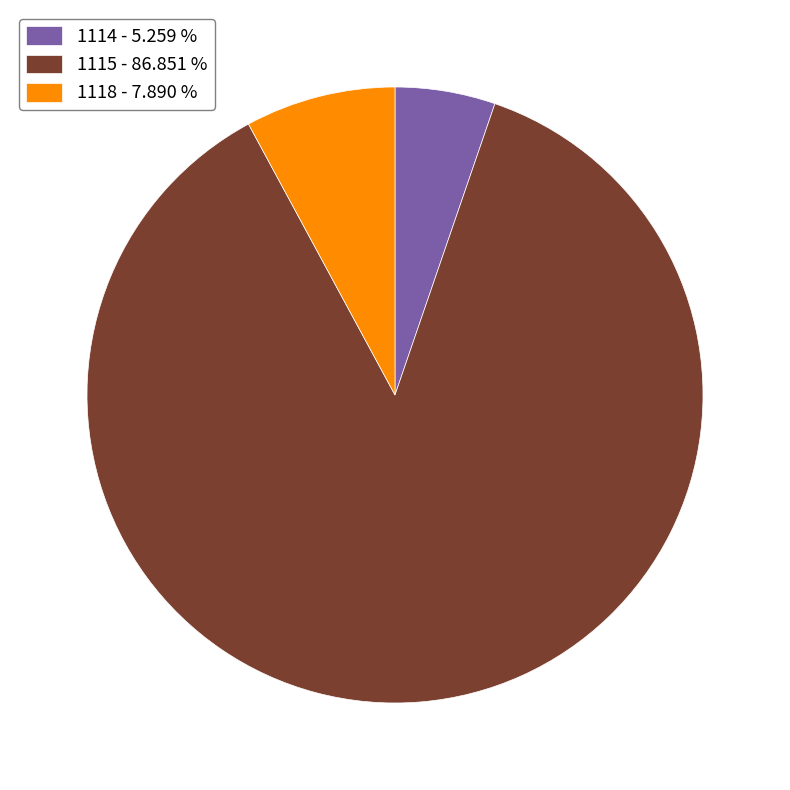

How many slices are in this pie chart?

3